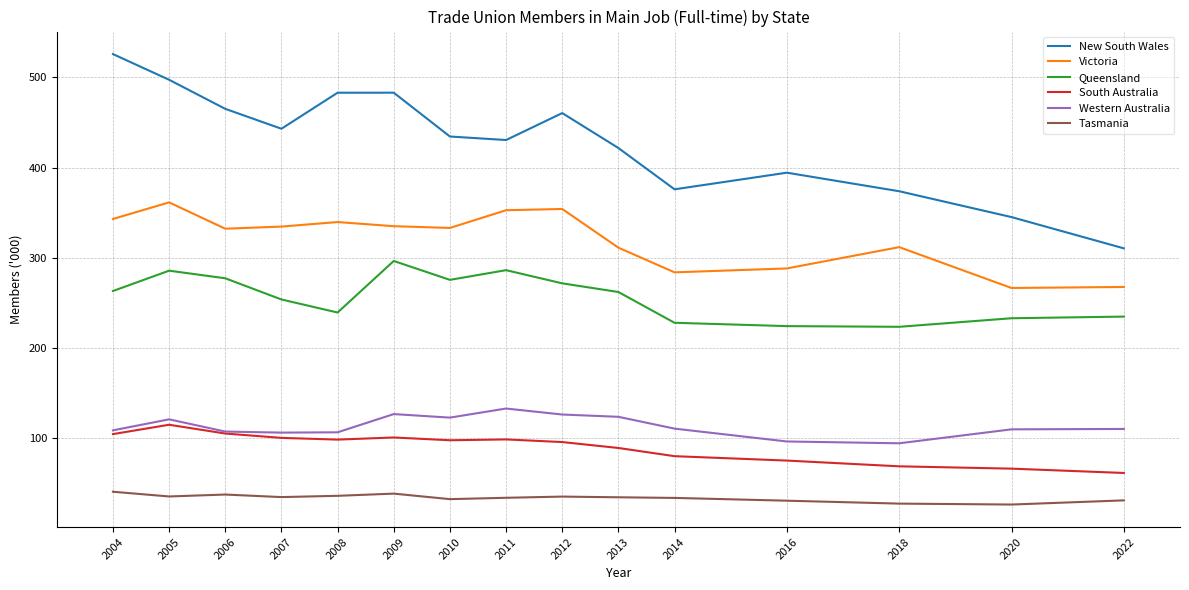

At which label does Tasmania first exceed 34?

2004